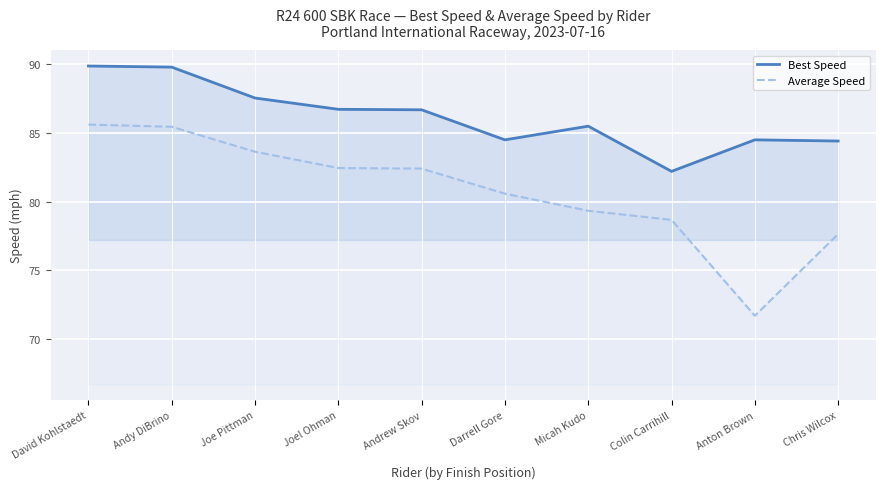

How many distinct data groups are displayed?

2